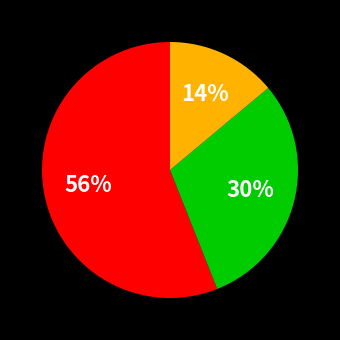

To the nearest percent, what is the difference between the largest and smallest slice percentages?

42%